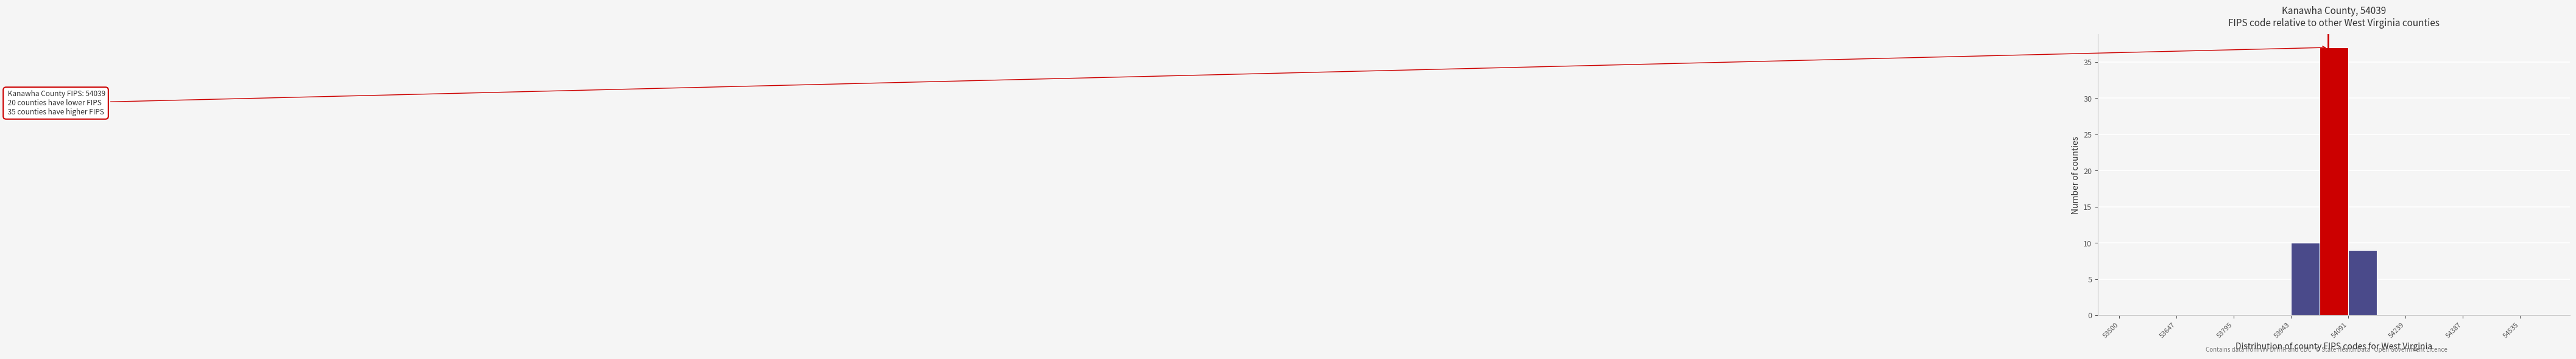

Read against the x-axis, roughly where is the centre of the tallest bar?

54060